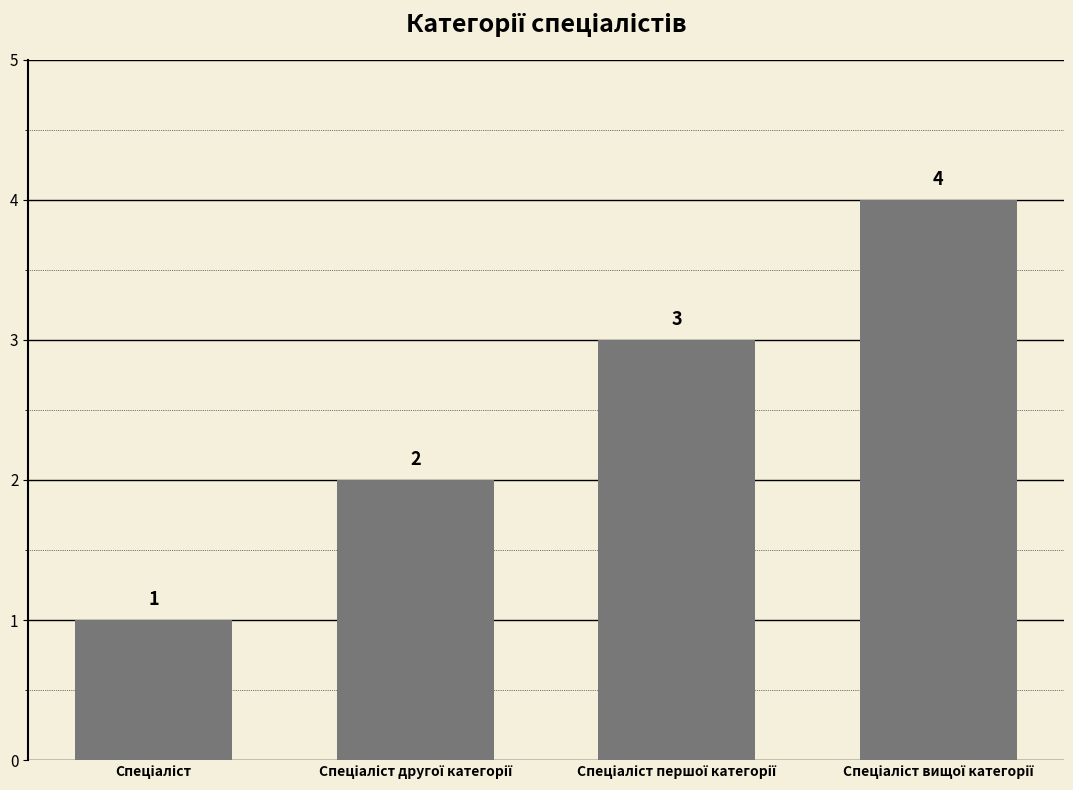

What is the greatest value displayed?

4